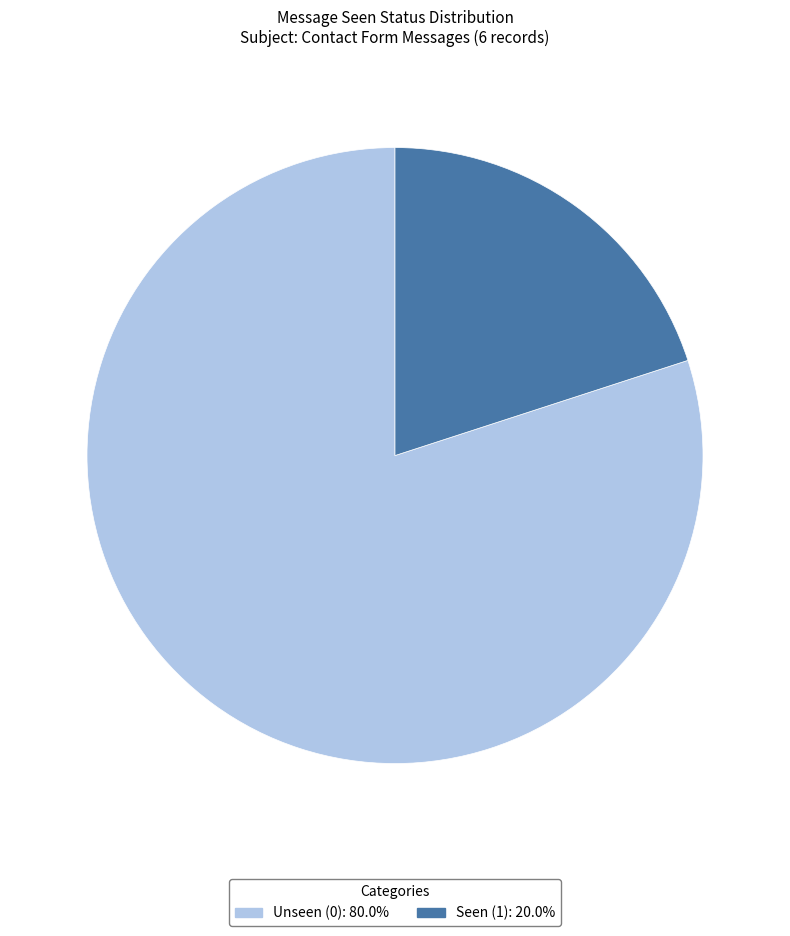

Is there any slice that represents more than half of the pie?

Yes